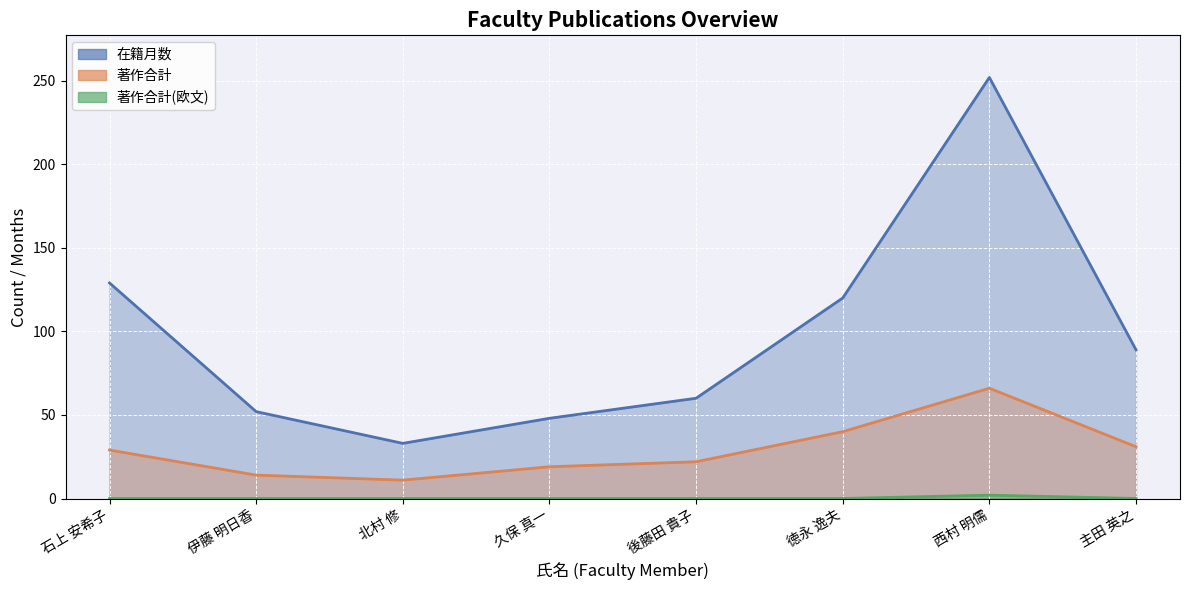

True or false: 在籍月数 and 著作合計(欧文) intersect in this chart.

False